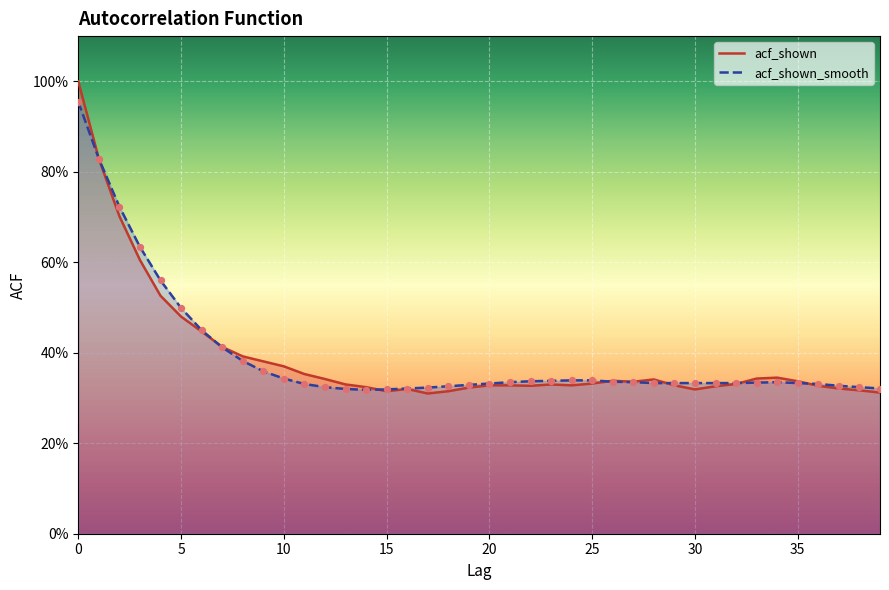

What is the total value across all series at 31?

0.7